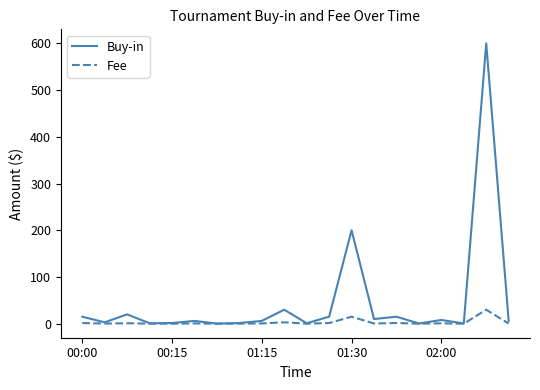

What is the highest value of the Fee series?

30.0